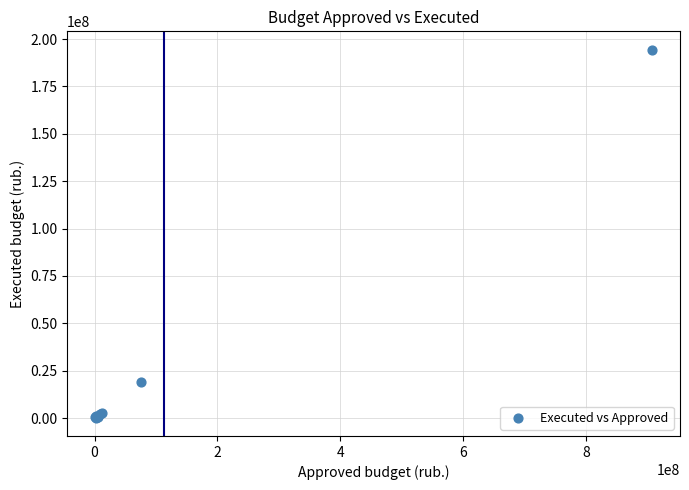

What Y value in the scatter plot is closest to 97303418?

19250932.0